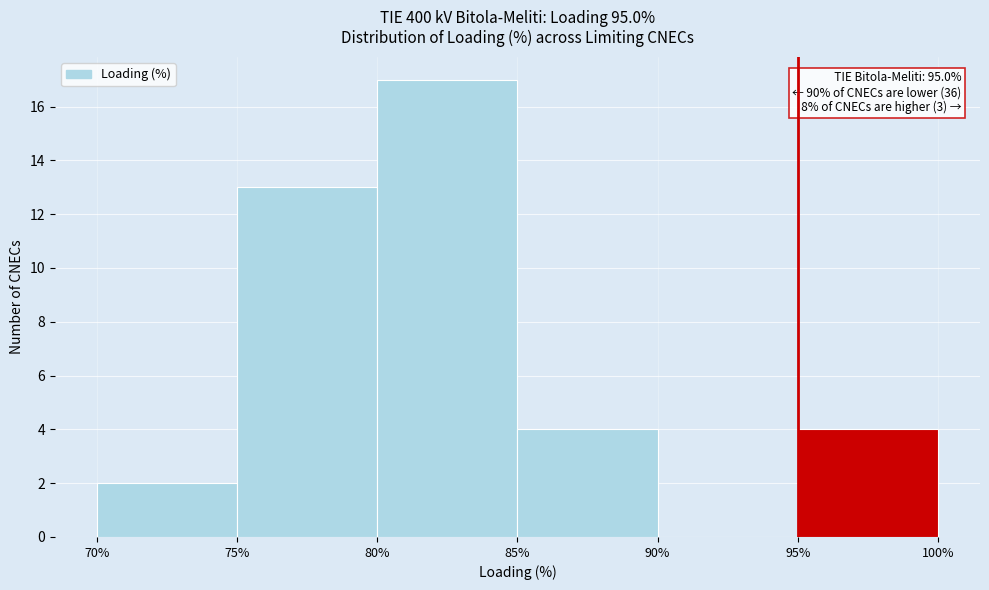

Over which range of the x-axis is the bar tallest?

80% to 85%